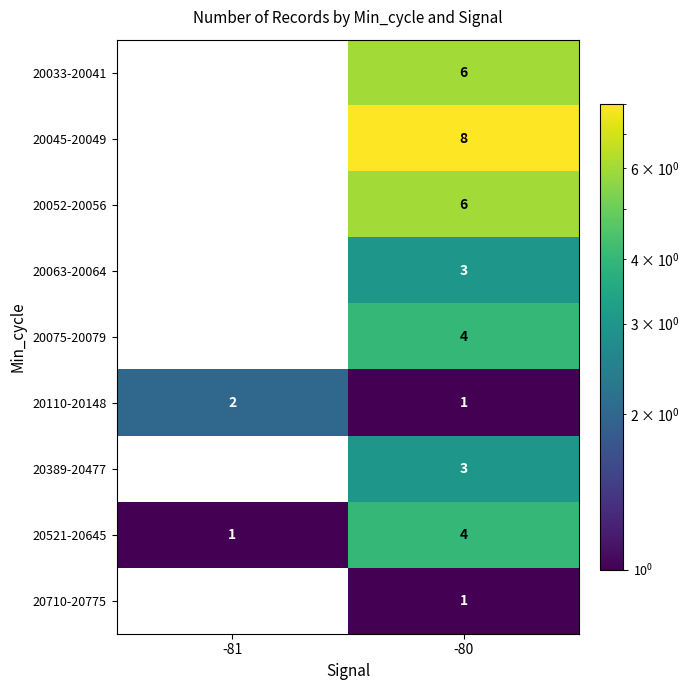

List the labels in order of 20521-20645 value, largest first.

-80, -81